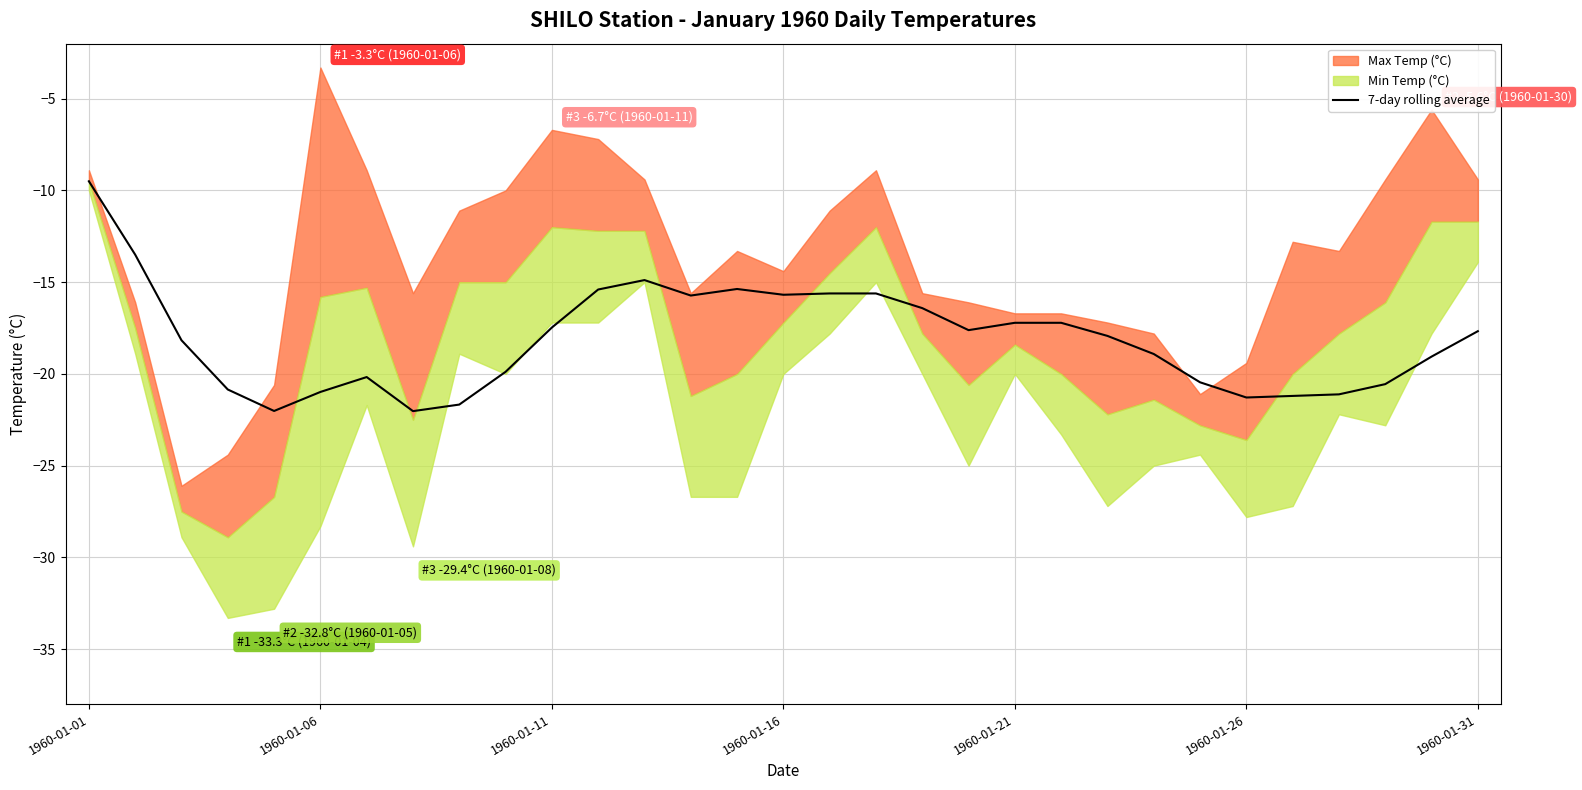

The value of 7-day rolling average at 1960-01-21 is -17.2. True or false?

True